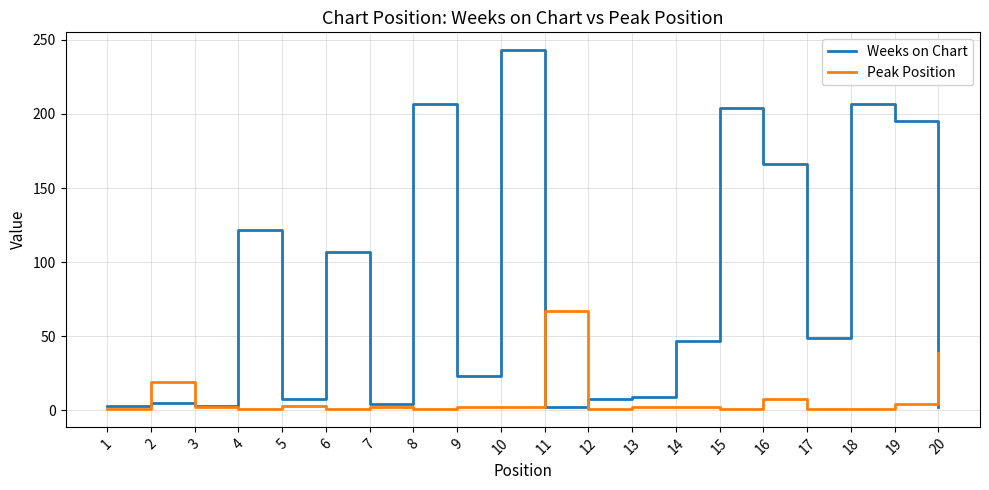

What is the difference between the maximum and second lowest values in the Weeks on Chart series?

241